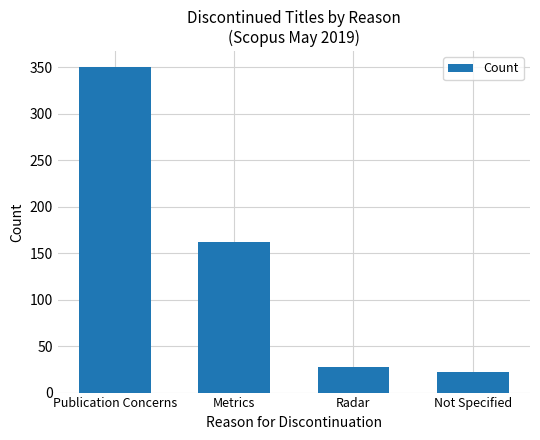

What is the sum of all values?

562